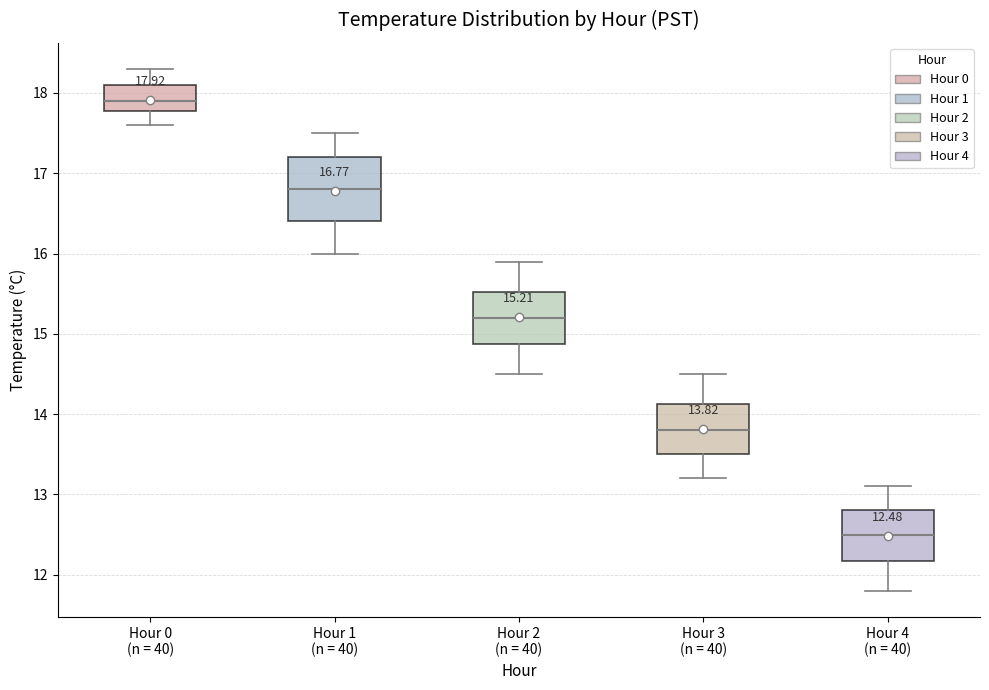

Which box's median line is the highest?

Hour 0 (n = 40)